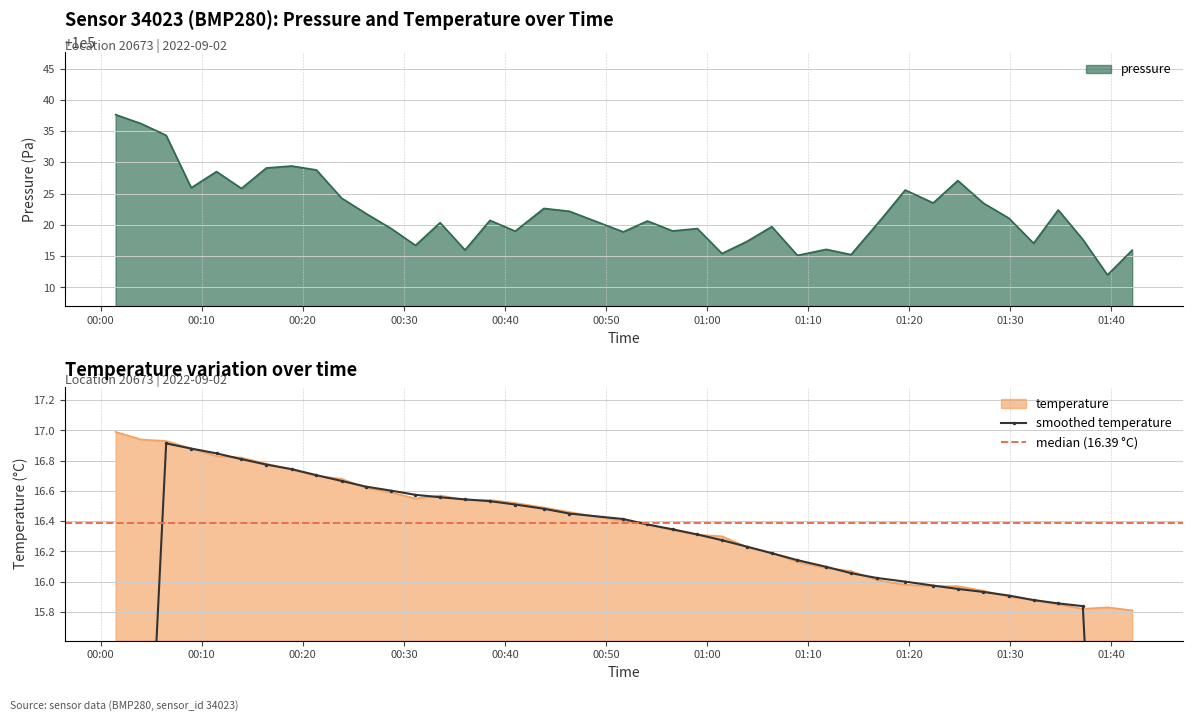

What is the maximum value for pressure?

100037.6